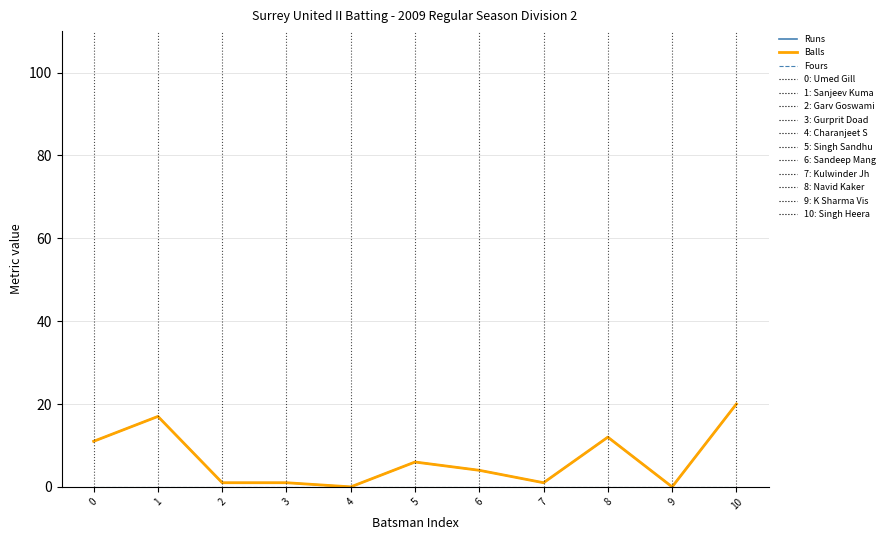

What is the value of the Balls point at the 9th from the left?

12